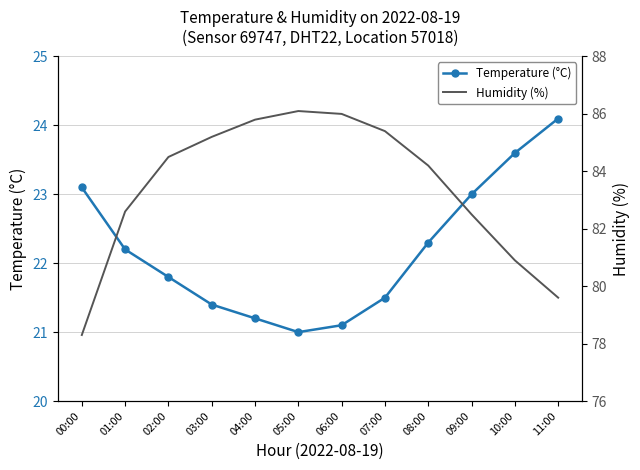

How many distinct data groups are displayed?

2